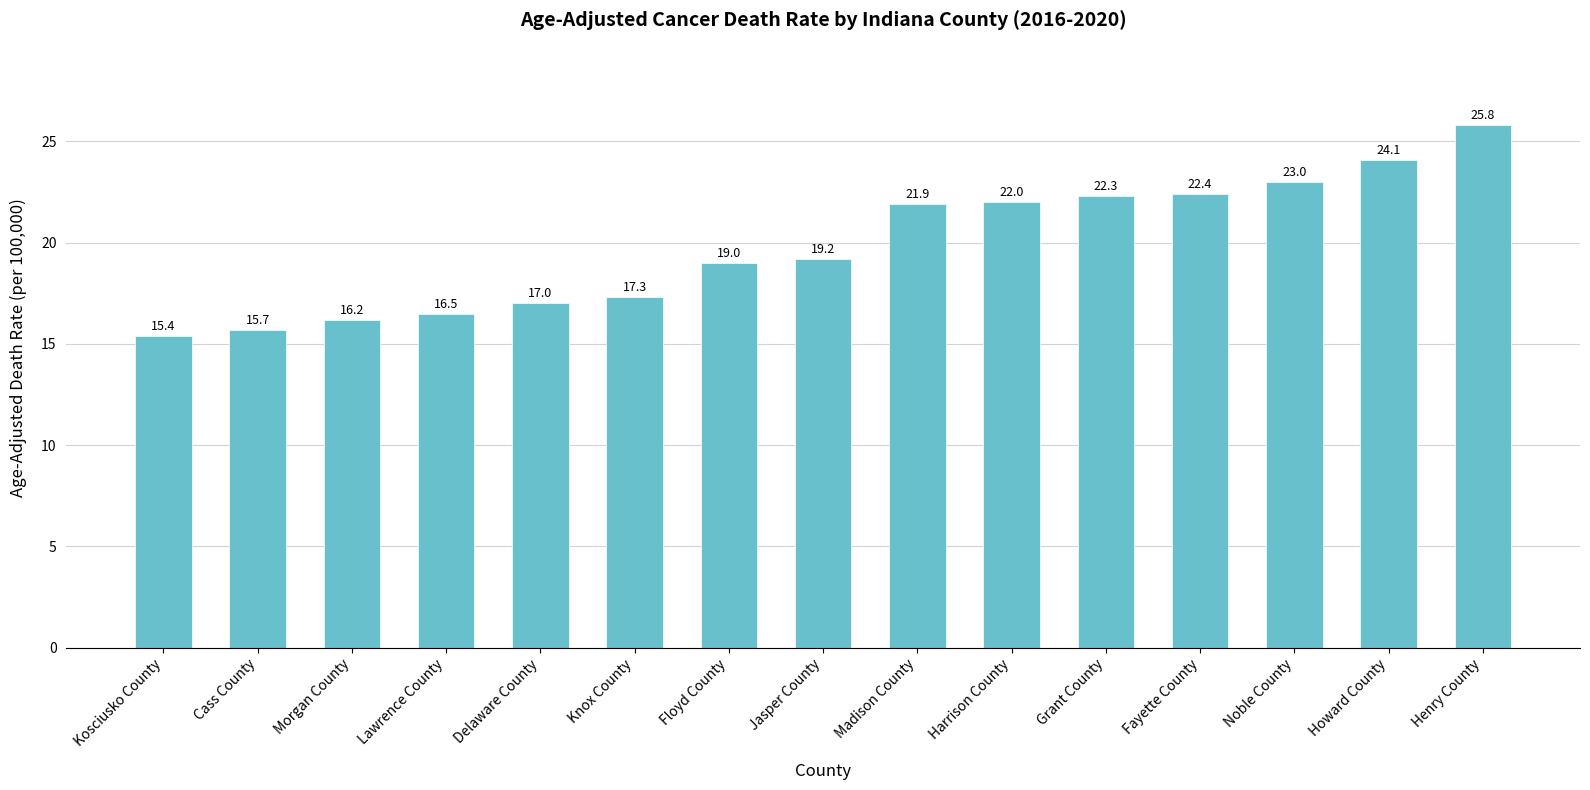

Does the chart contain stacked bars?

No